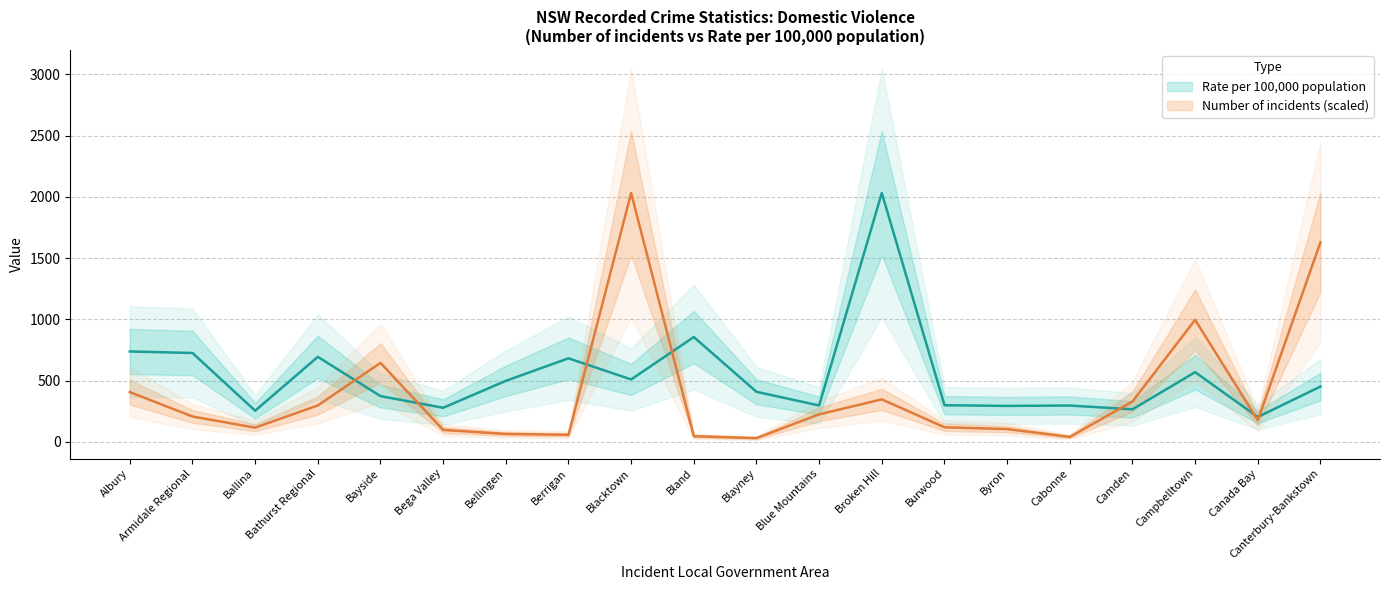

Between Cabonne and Camden, which series saw the biggest shift?

Number of incidents